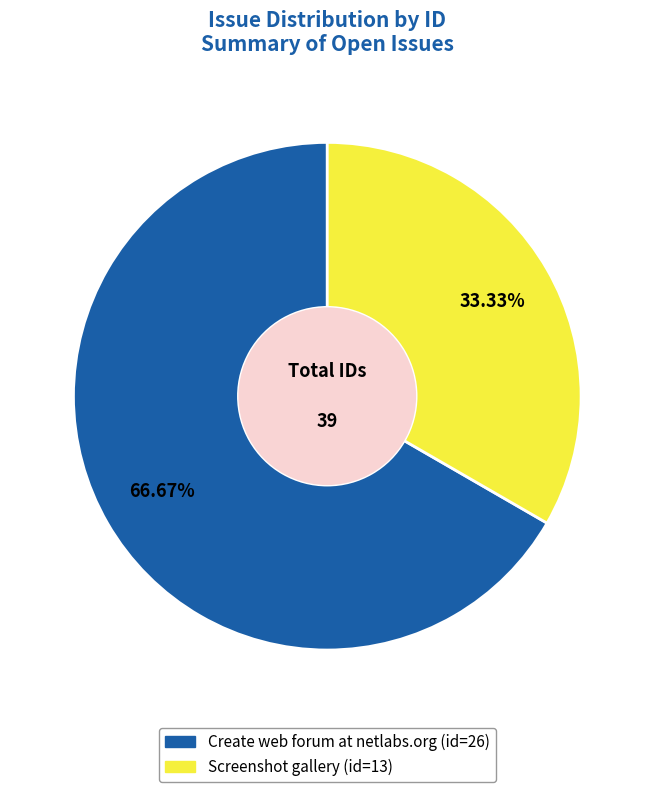

Is Create web forum at netlabs.org the majority of the pie?

Yes